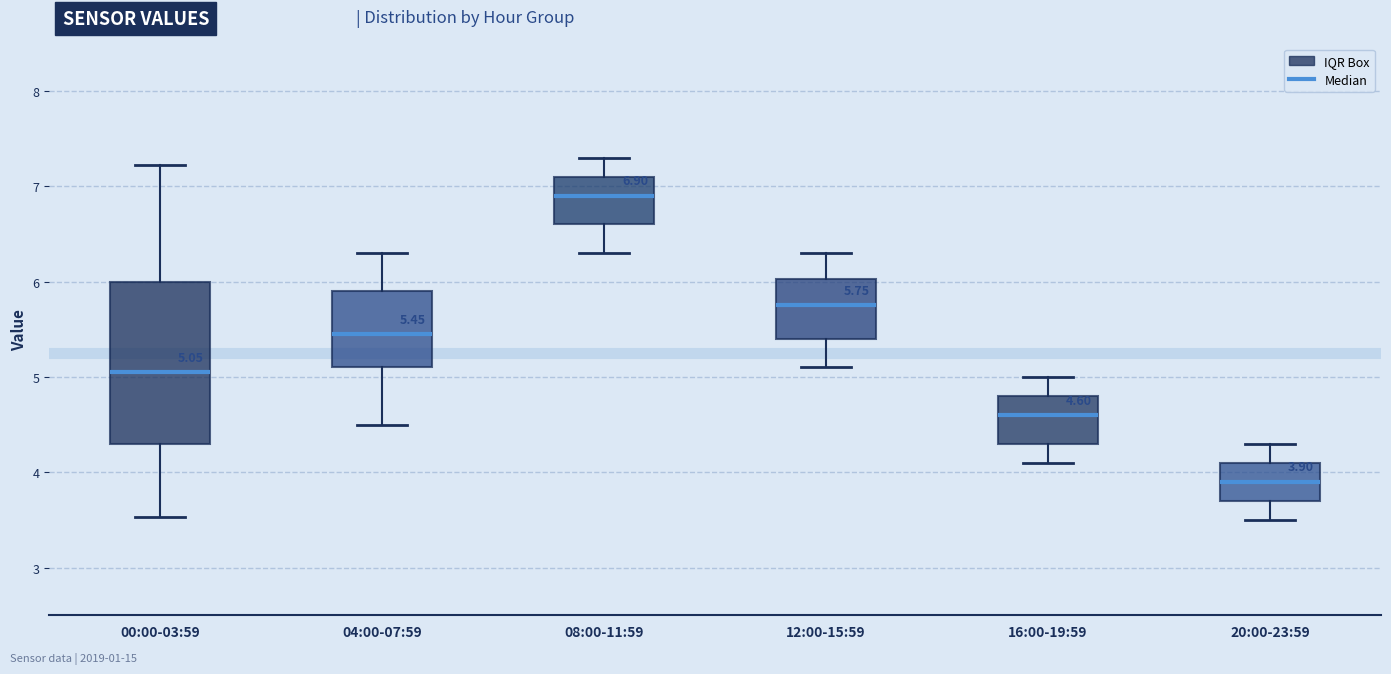

Comparing the boxes themselves (not the whiskers), which one is the tallest?

00:00-03:59